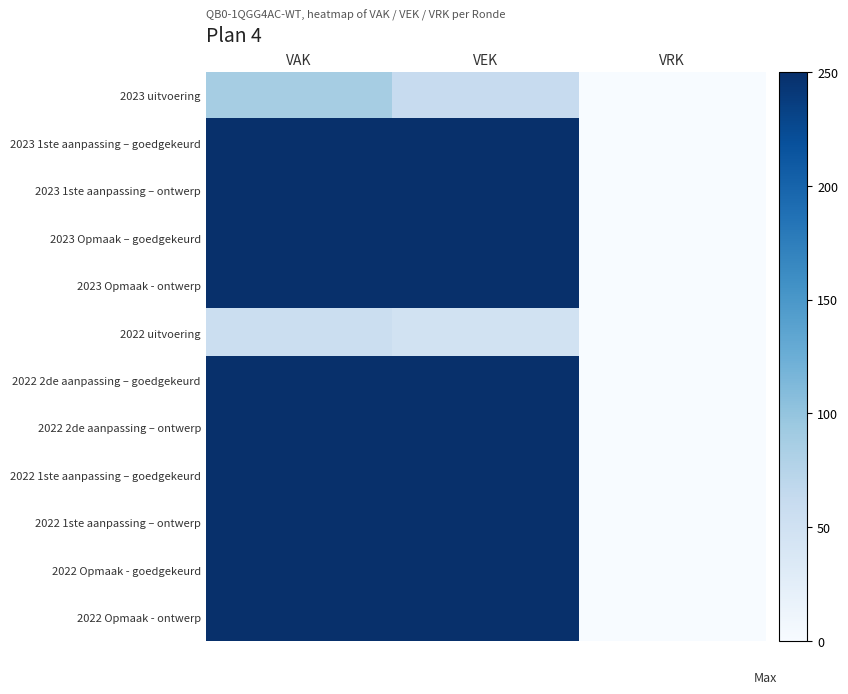

Reading left to right, extract all data points from this chart.

2023 uitvoering: VAK=87	VEK=61	VRK=0
2023 1ste aanpassing – goedgekeurd: VAK=250	VEK=250	VRK=0
2023 1ste aanpassing – ontwerp: VAK=250	VEK=250	VRK=0
2023 Opmaak – goedgekeurd: VAK=250	VEK=250	VRK=0
2023 Opmaak - ontwerp: VAK=250	VEK=250	VRK=0
2022 uitvoering: VAK=56	VEK=48	VRK=0
2022 2de aanpassing – goedgekeurd: VAK=250	VEK=250	VRK=0
2022 2de aanpassing – ontwerp: VAK=250	VEK=250	VRK=0
2022 1ste aanpassing – goedgekeurd: VAK=250	VEK=250	VRK=0
2022 1ste aanpassing – ontwerp: VAK=250	VEK=250	VRK=0
2022 Opmaak - goedgekeurd: VAK=250	VEK=250	VRK=0
2022 Opmaak - ontwerp: VAK=250	VEK=250	VRK=0